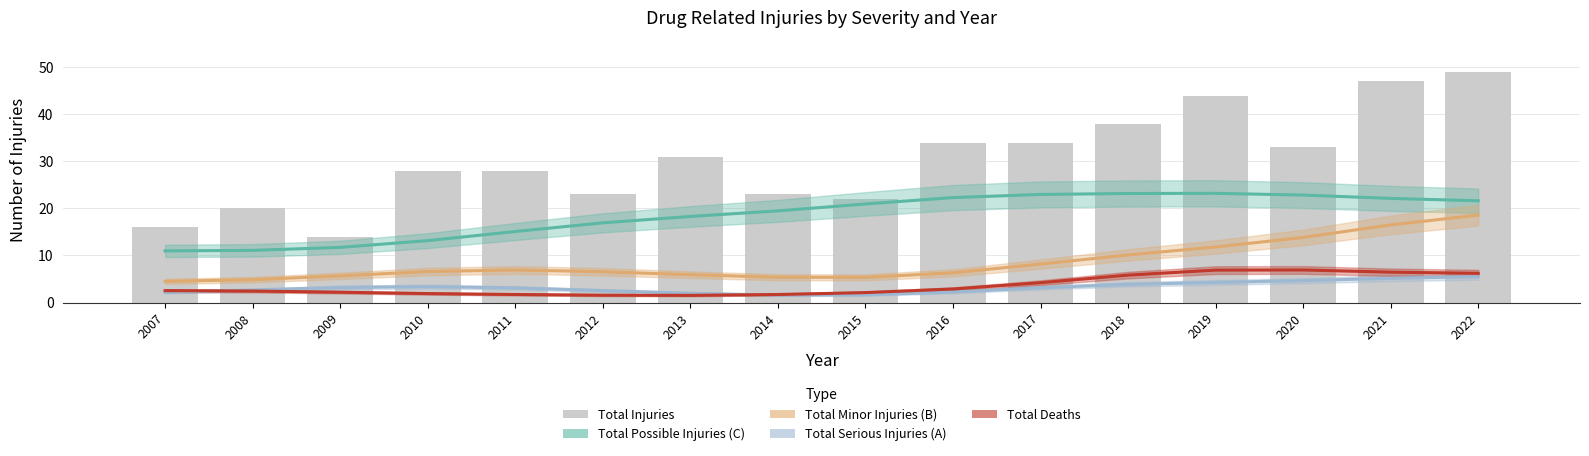

What is the maximum value for Total Minor Injuries (B)?

18.6